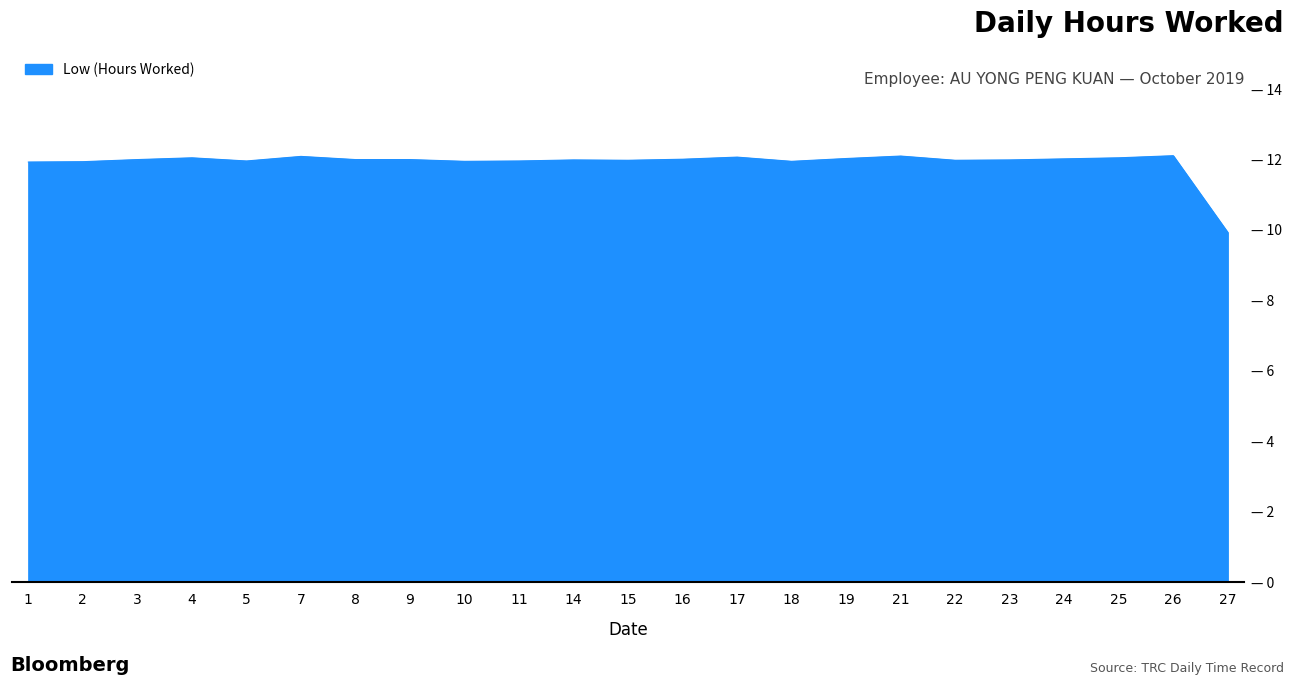

What is the maximum value shown in the chart?

12.1